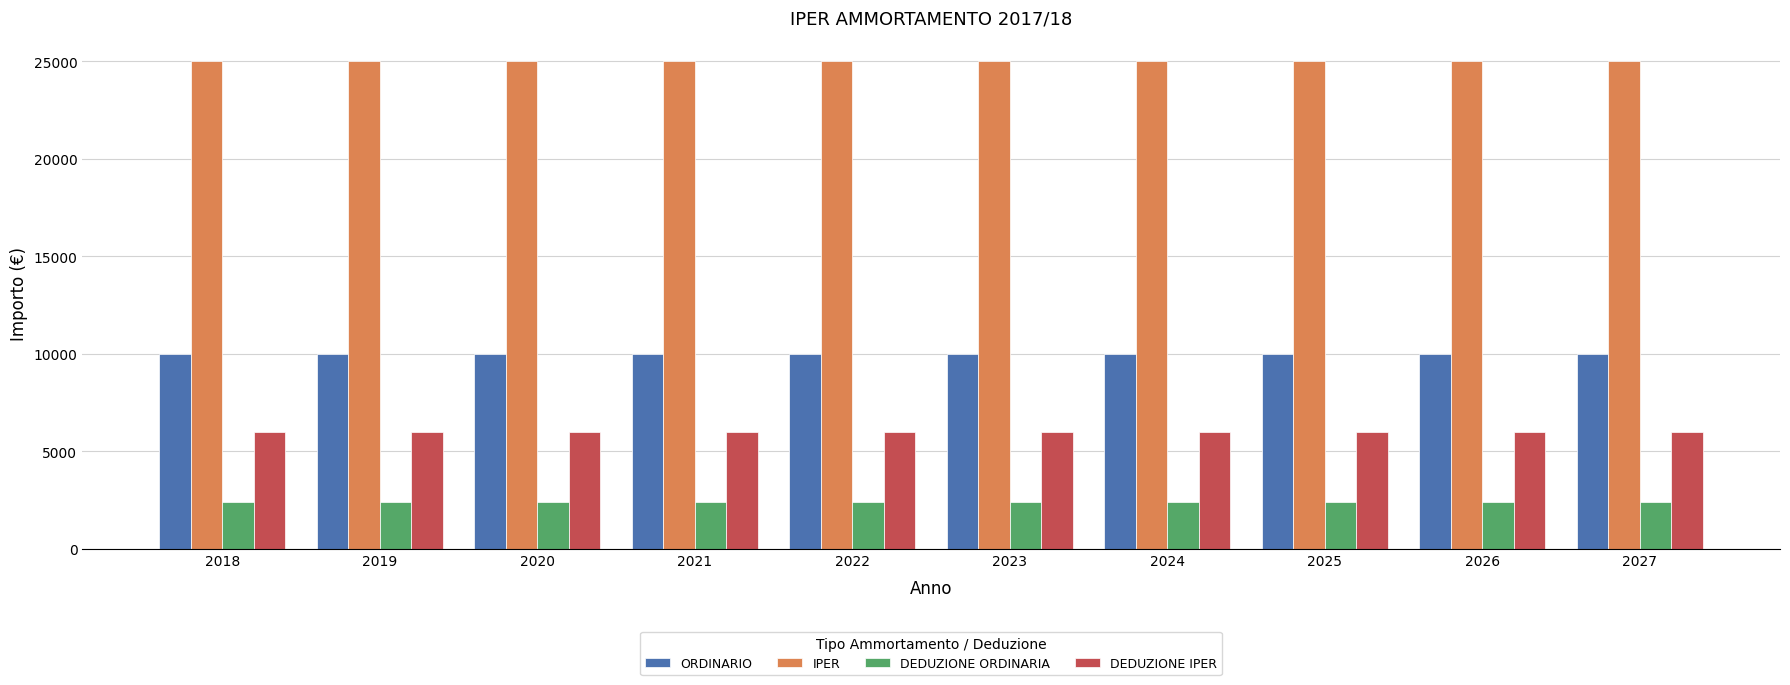

Reading left to right, transcribe all the data shown in this chart.

ORDINARIO: 2018=10000	2019=10000	2020=10000	2021=10000	2022=10000	2023=10000	2024=10000	2025=10000	2026=10000	2027=10000
IPER: 2018=25000	2019=25000	2020=25000	2021=25000	2022=25000	2023=25000	2024=25000	2025=25000	2026=25000	2027=25000
DEDUZIONE ORDINARIA: 2018=2400	2019=2400	2020=2400	2021=2400	2022=2400	2023=2400	2024=2400	2025=2400	2026=2400	2027=2400
DEDUZIONE IPER: 2018=6000	2019=6000	2020=6000	2021=6000	2022=6000	2023=6000	2024=6000	2025=6000	2026=6000	2027=6000